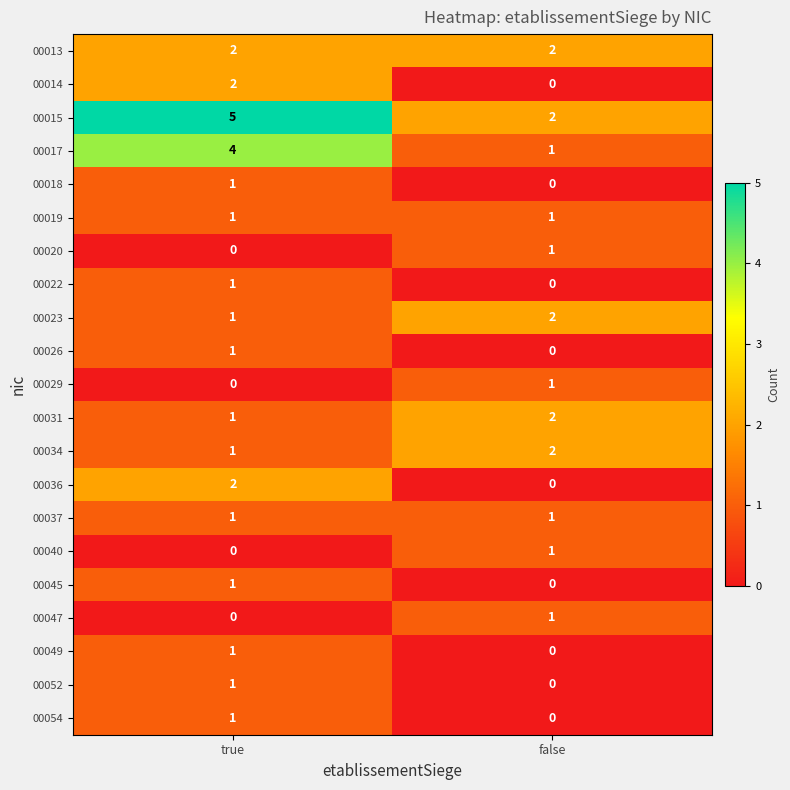

At which label does 00052 reach its peak?

true